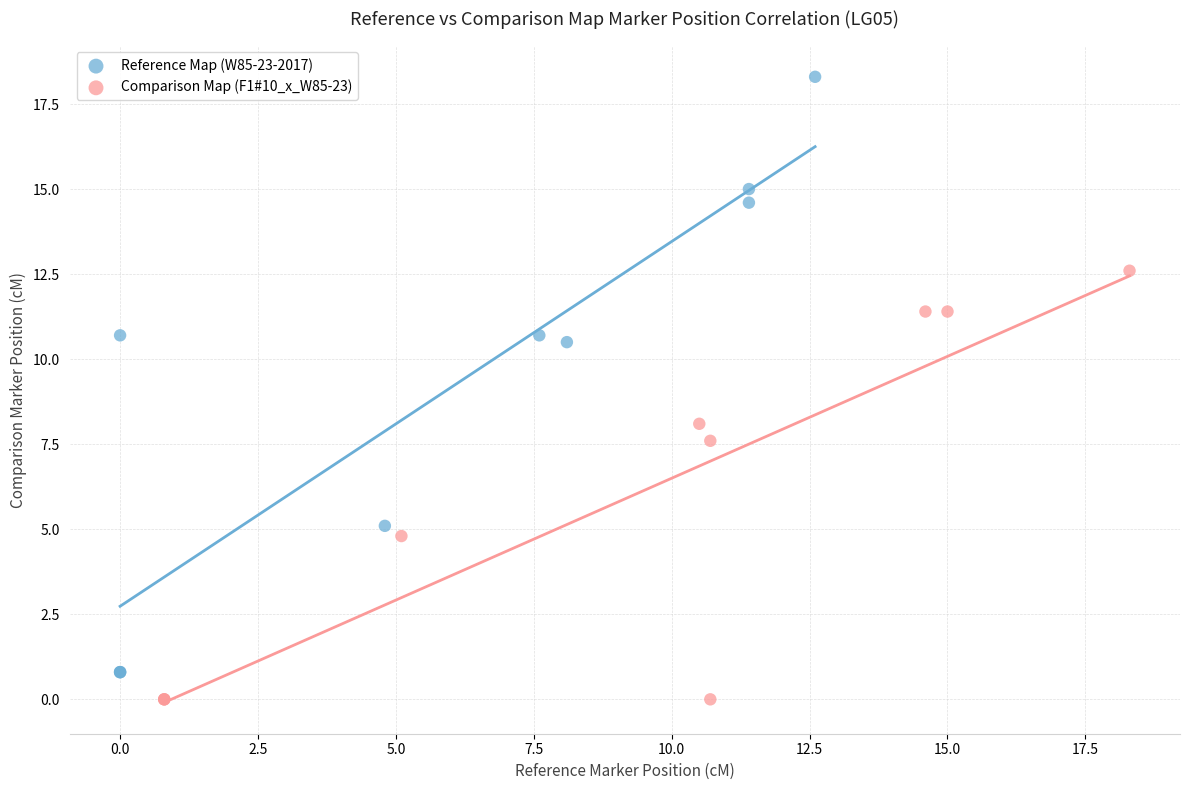

What are all the series names shown in the legend?

Reference Map (W85-23-2017), Comparison Map (F1#10_x_W85-23)